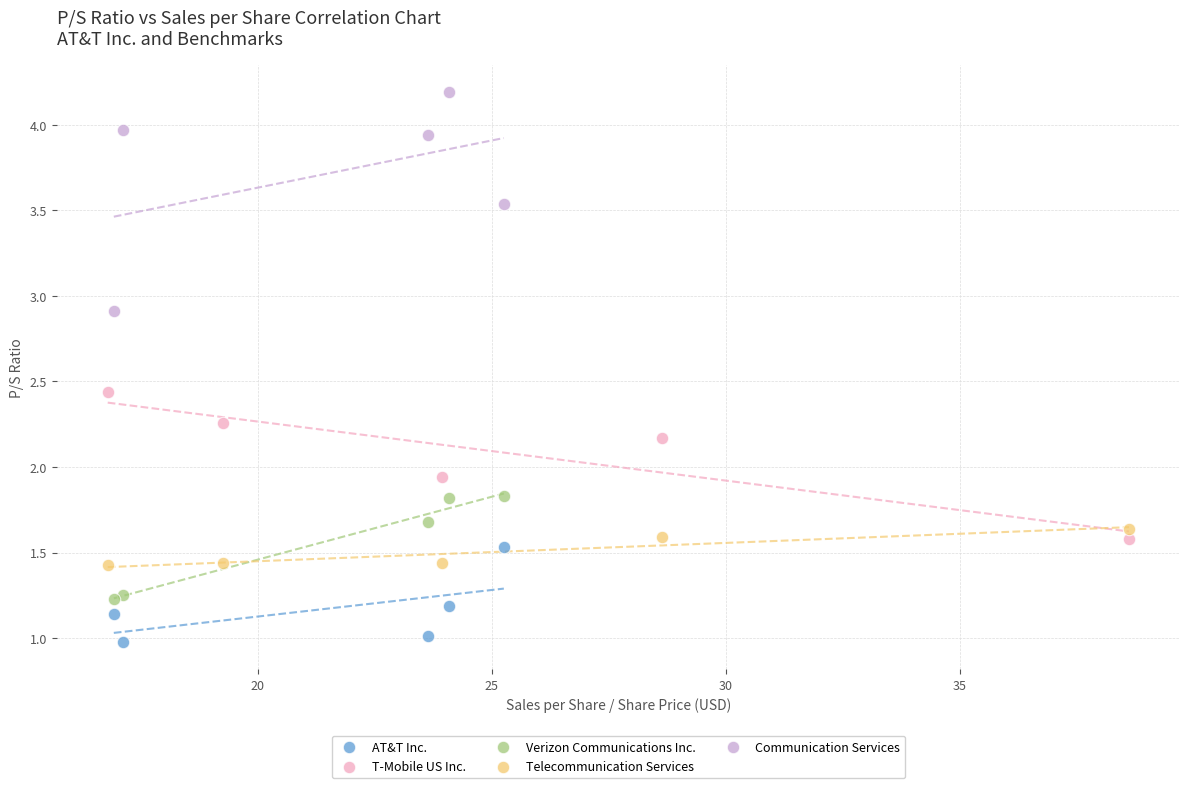

Which series contains the highest Y value?

Communication Services